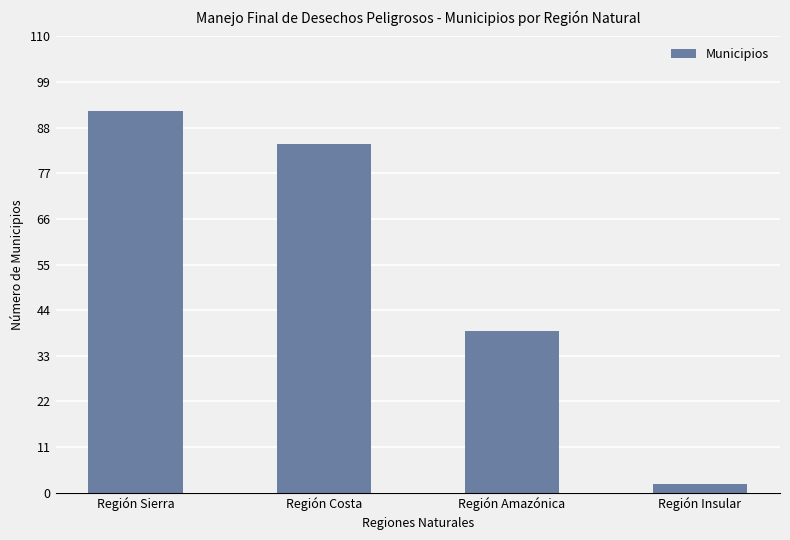

Are the bars grouped side by side (vs. stacked)?

No